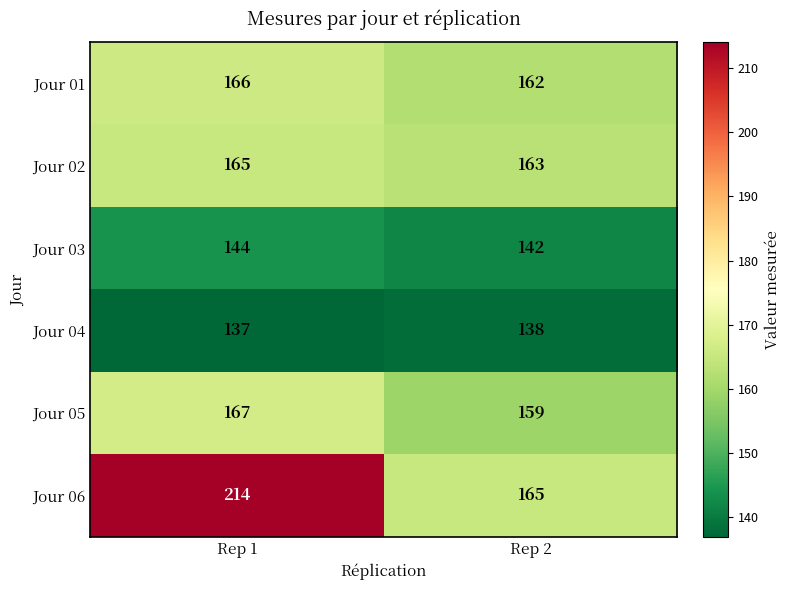

What is the sum of all Jour 04 values?

275